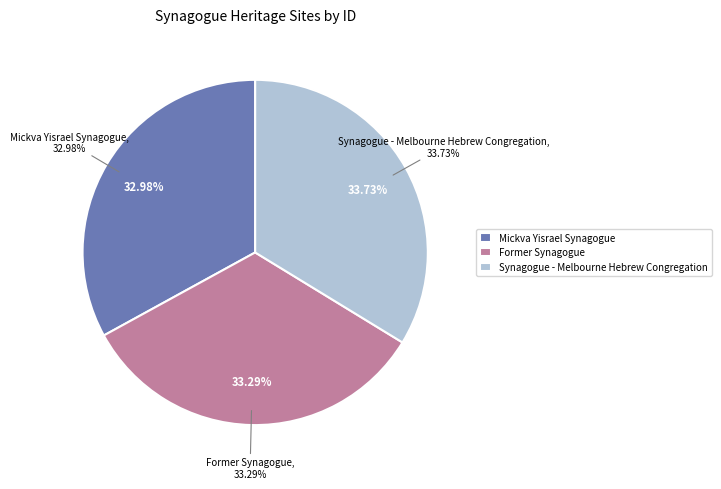

Count the number of slices in the pie.

3